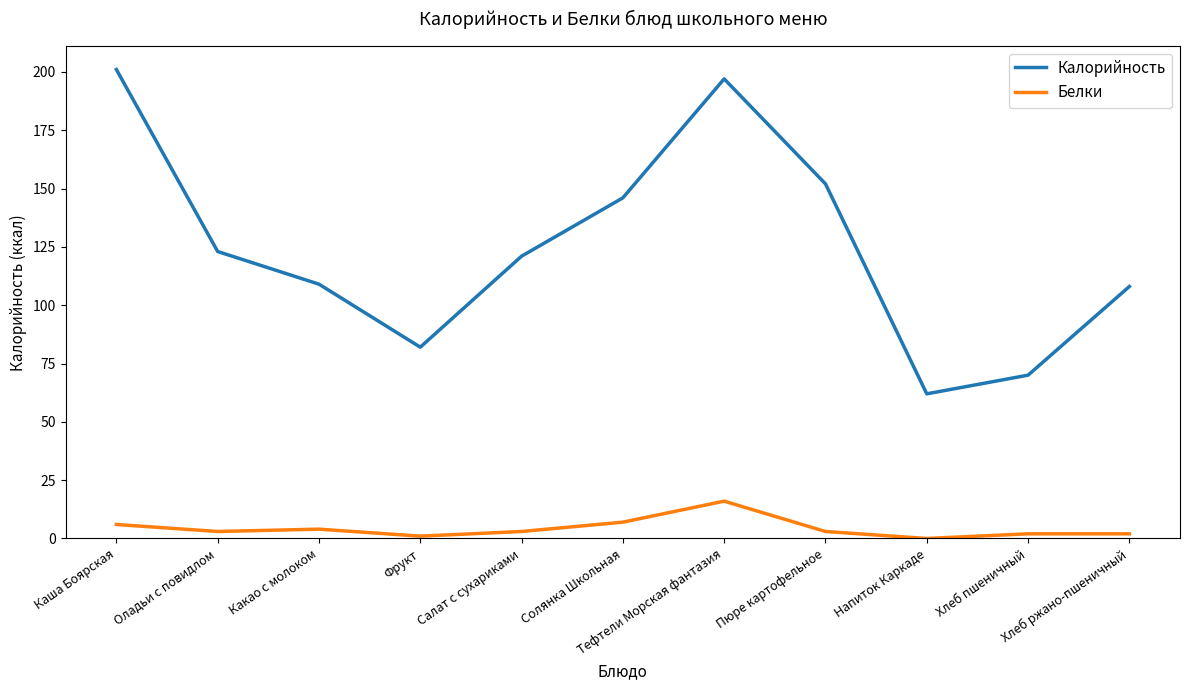

At how many categories does at least one series exceed 53?

11